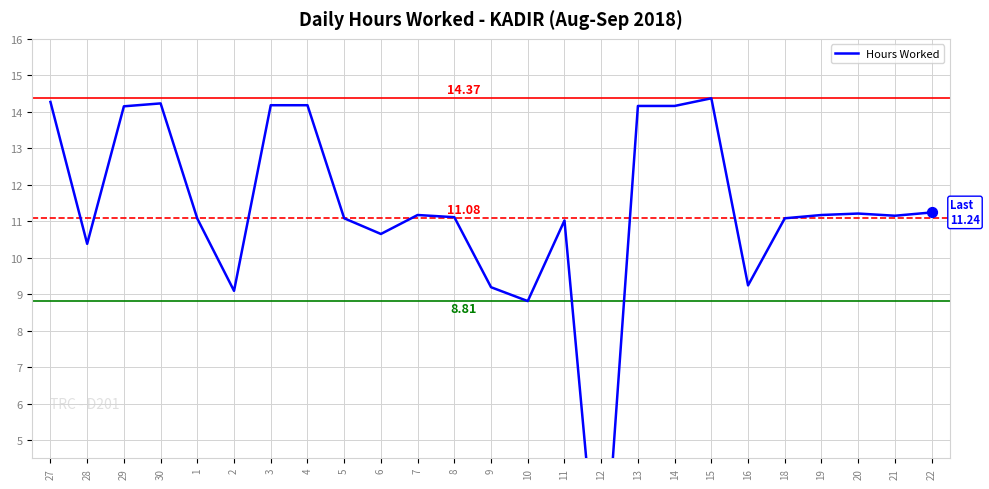

What is the change in value from 4 to 16?

-4.9